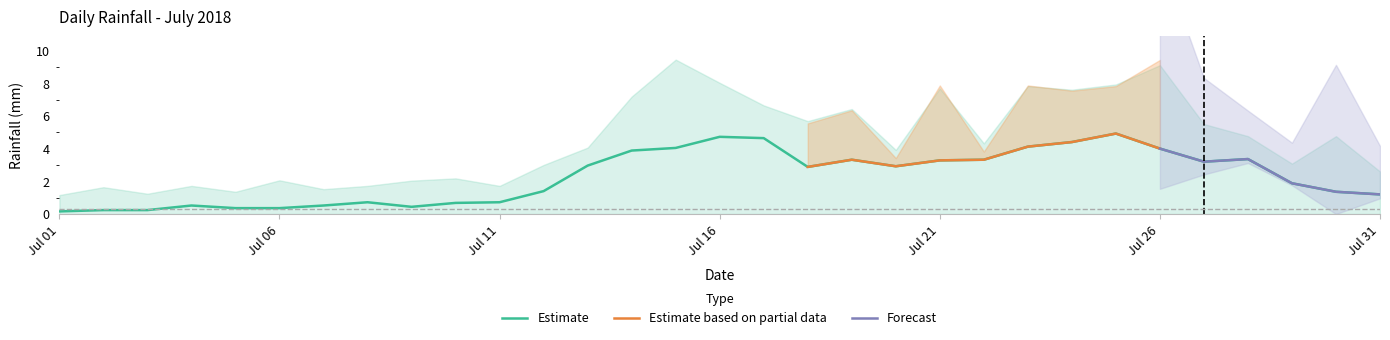

What is the highest value of the Estimate series?

4.9